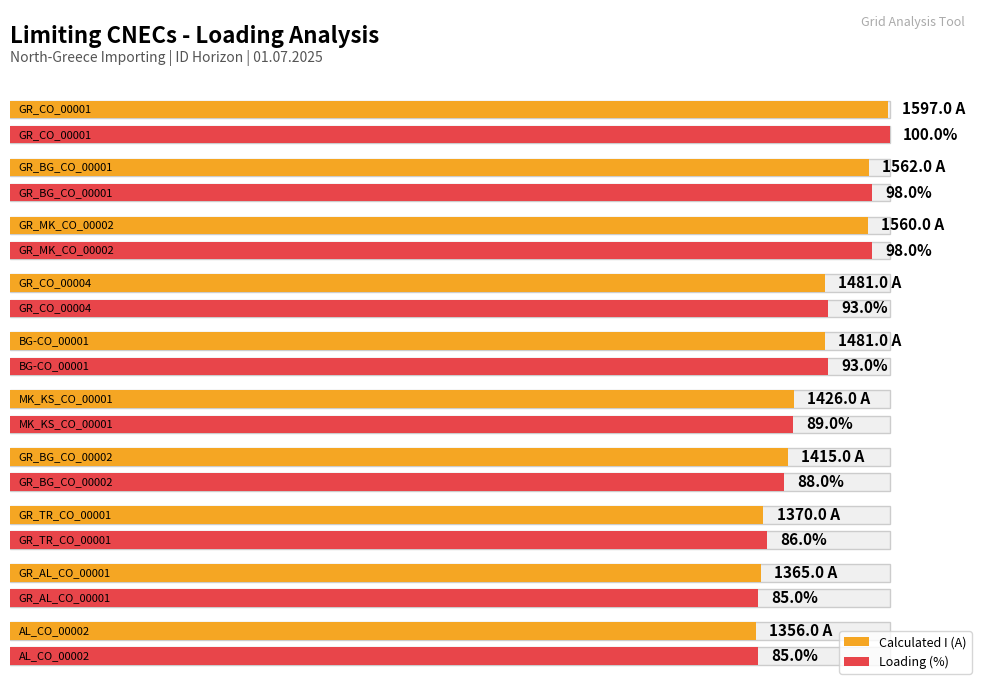

What is the label of the 1st bar from the left?

GR_CO_00001